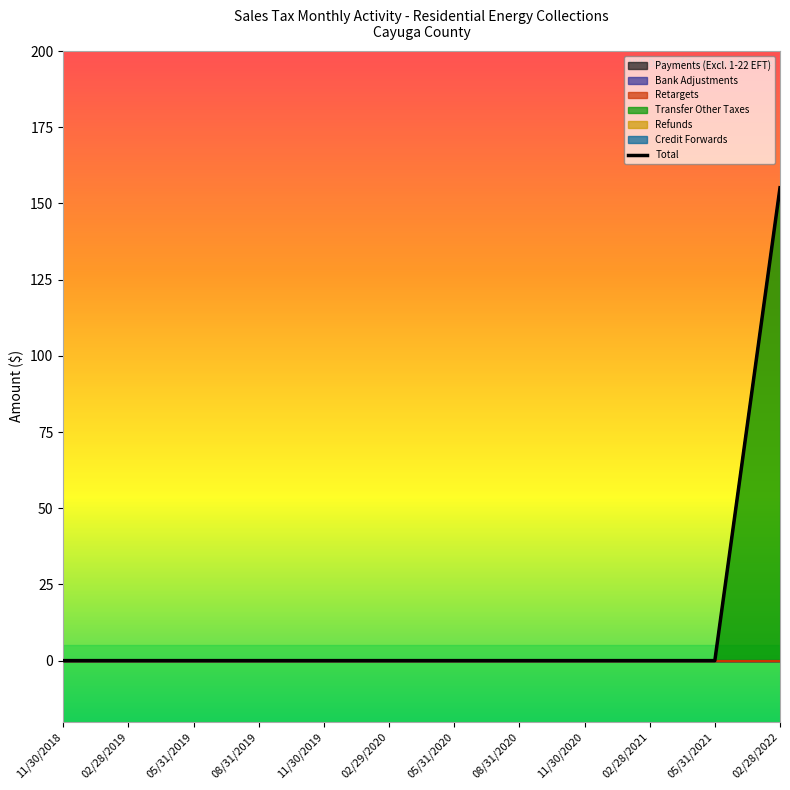

What position from the right is 05/31/2019?

10